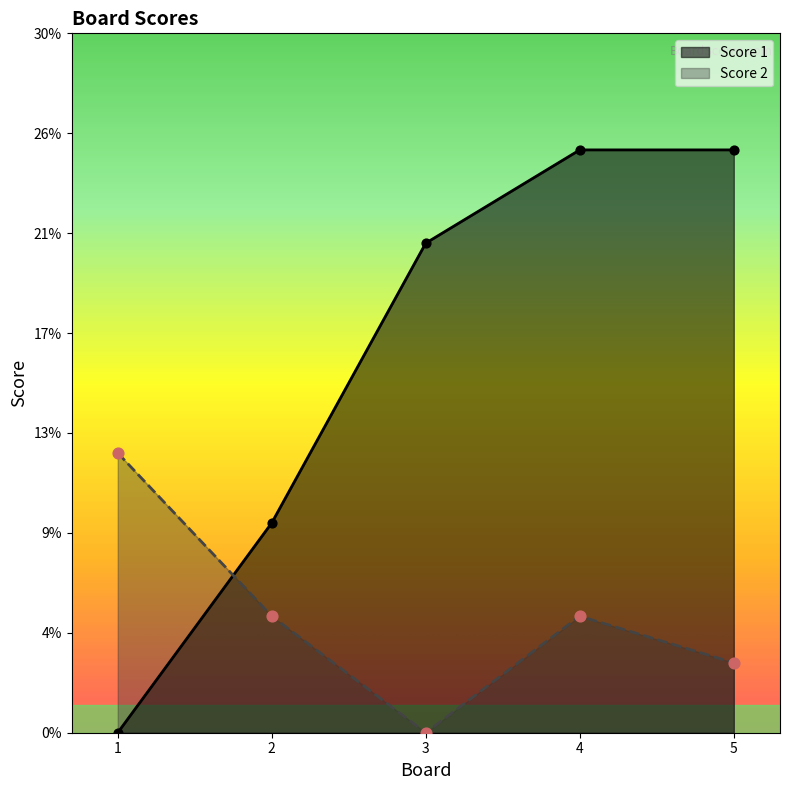

Which series contains the highest Y value?

Score 1